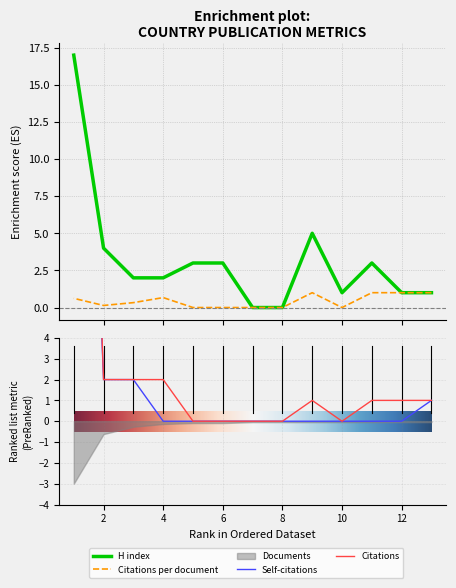

True or false: Citable documents has a value of 1.3 at 3.

False